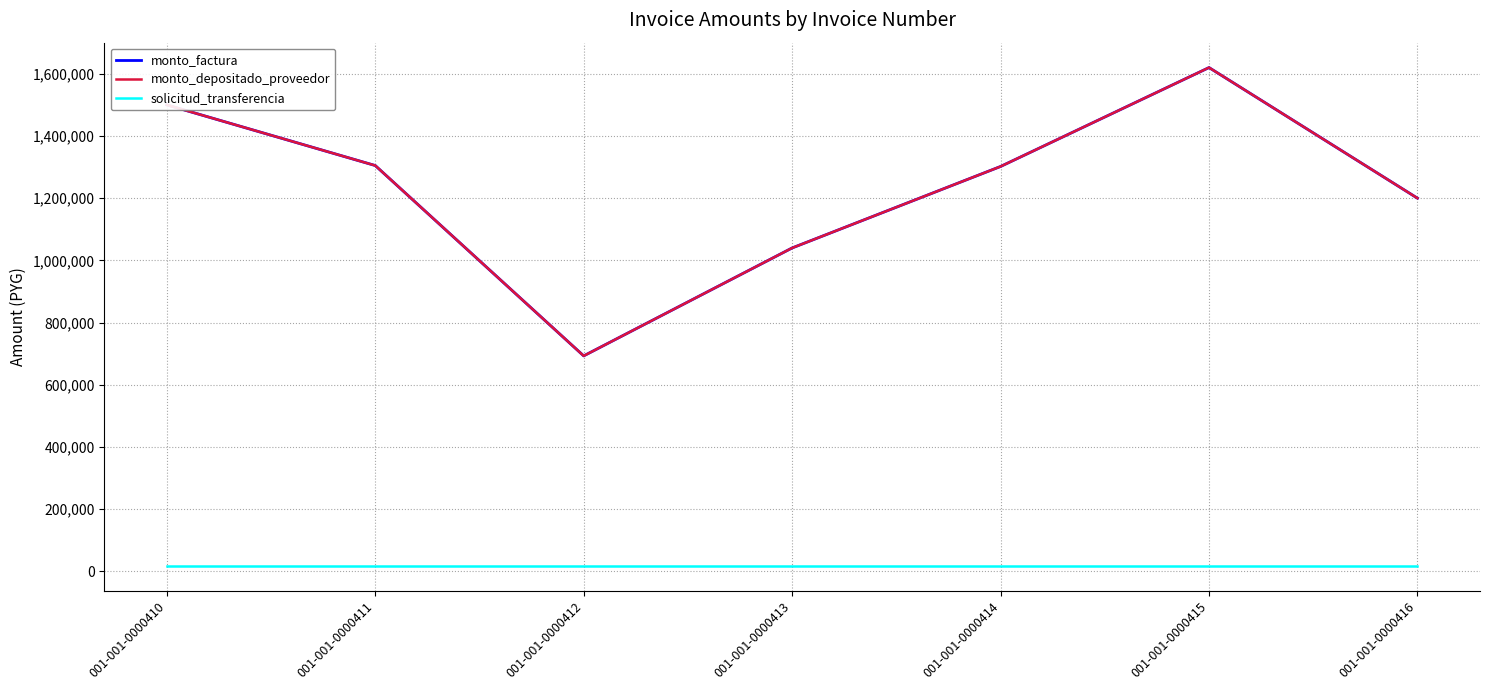

The solicitud_transferencia series shows 18499 at 001-001-0000411. True or false?

True